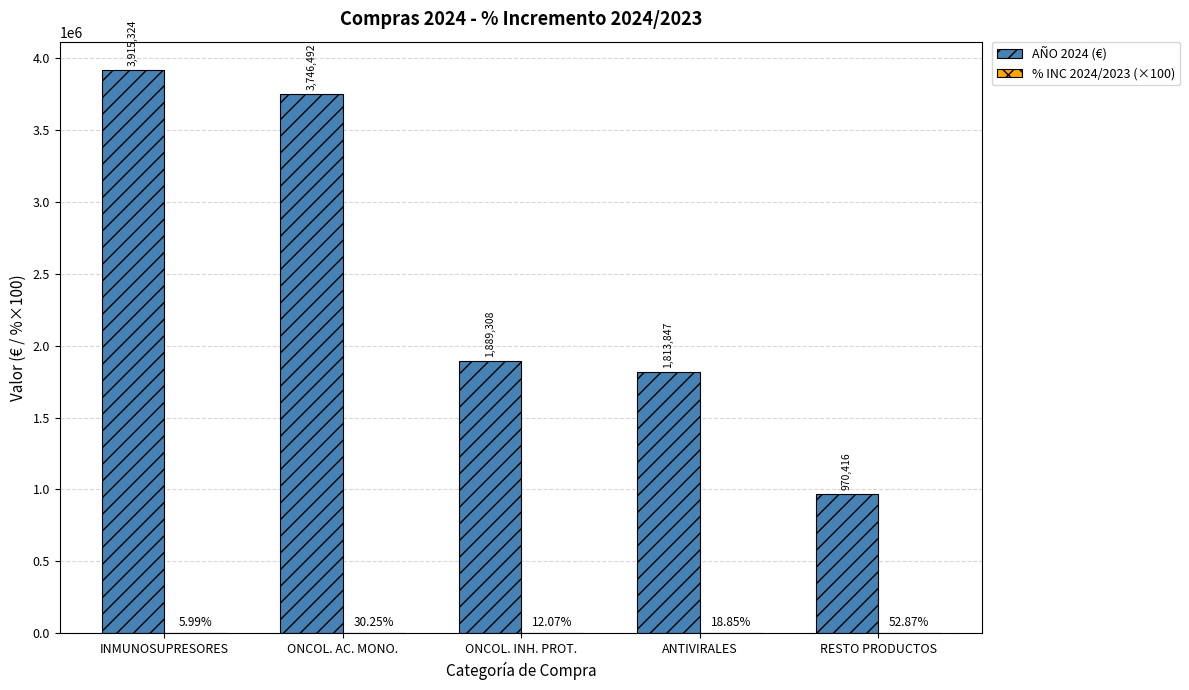

Where does the AÑO 2024 (€) series first go above 1889308?

INMUNOSUPRESORES